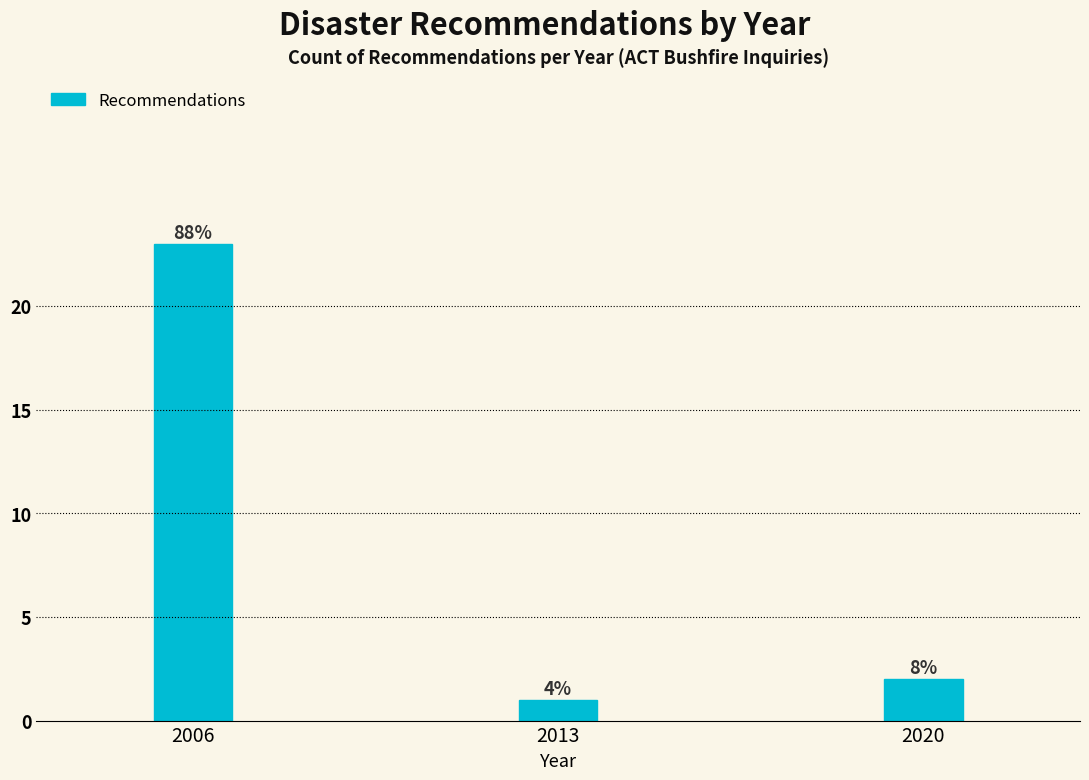

Does the chart contain any negative values?

No